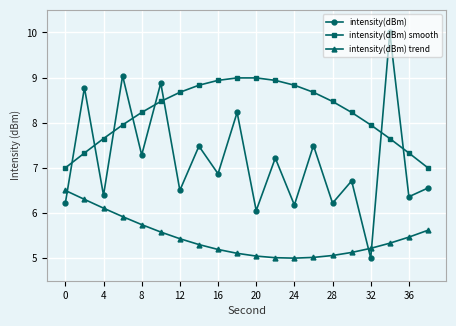

Rank the series by their maximum value, from highest to lowest.

intensity(dBm), intensity(dBm) smooth, intensity(dBm) trend